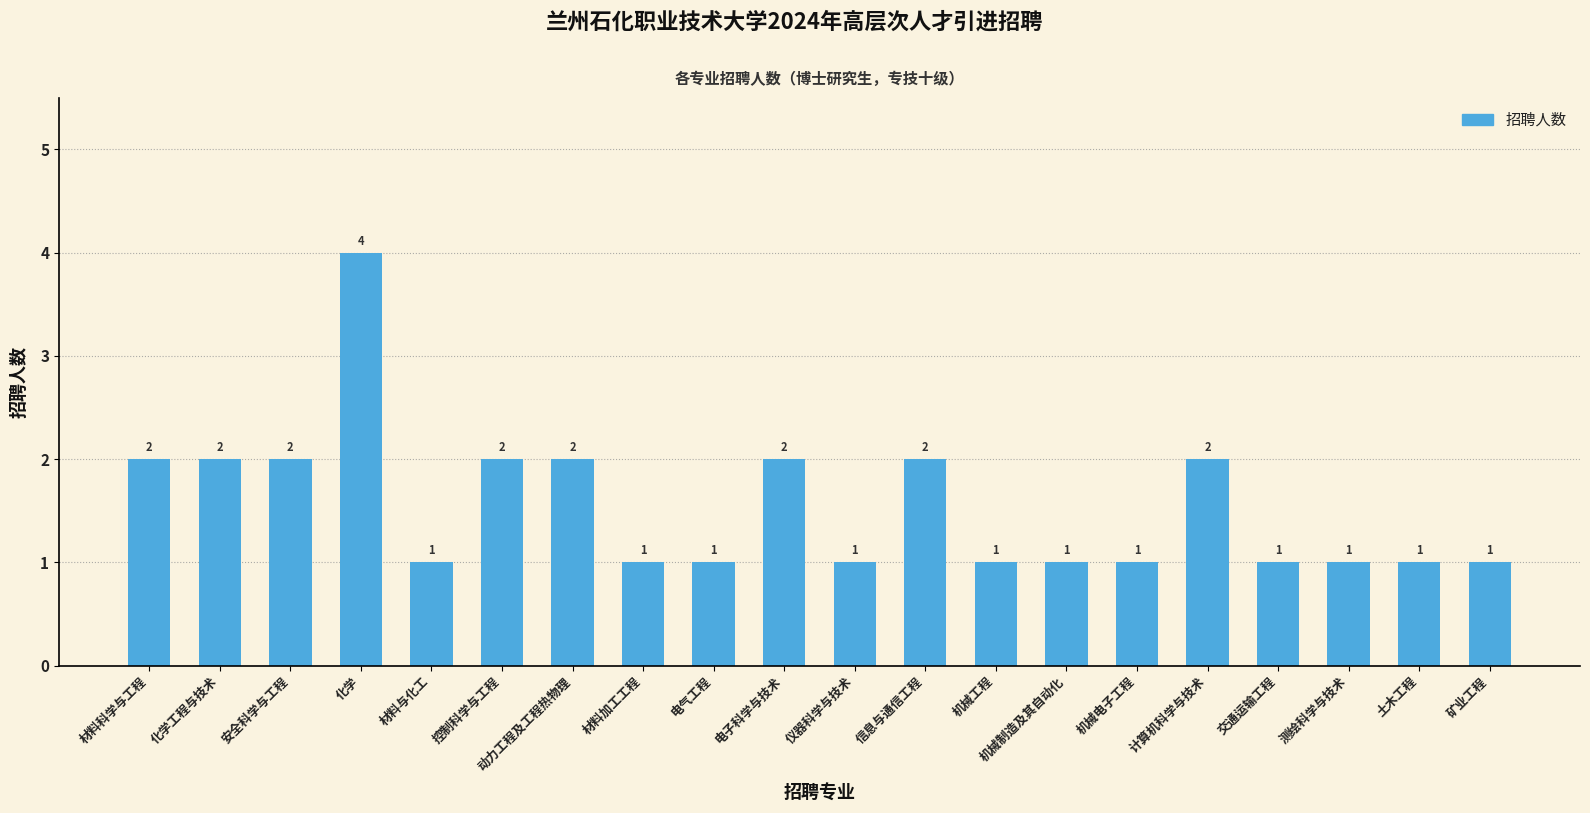

Approximately how many times larger is the value at 材料科学与工程 compared to 电气工程?

2.0